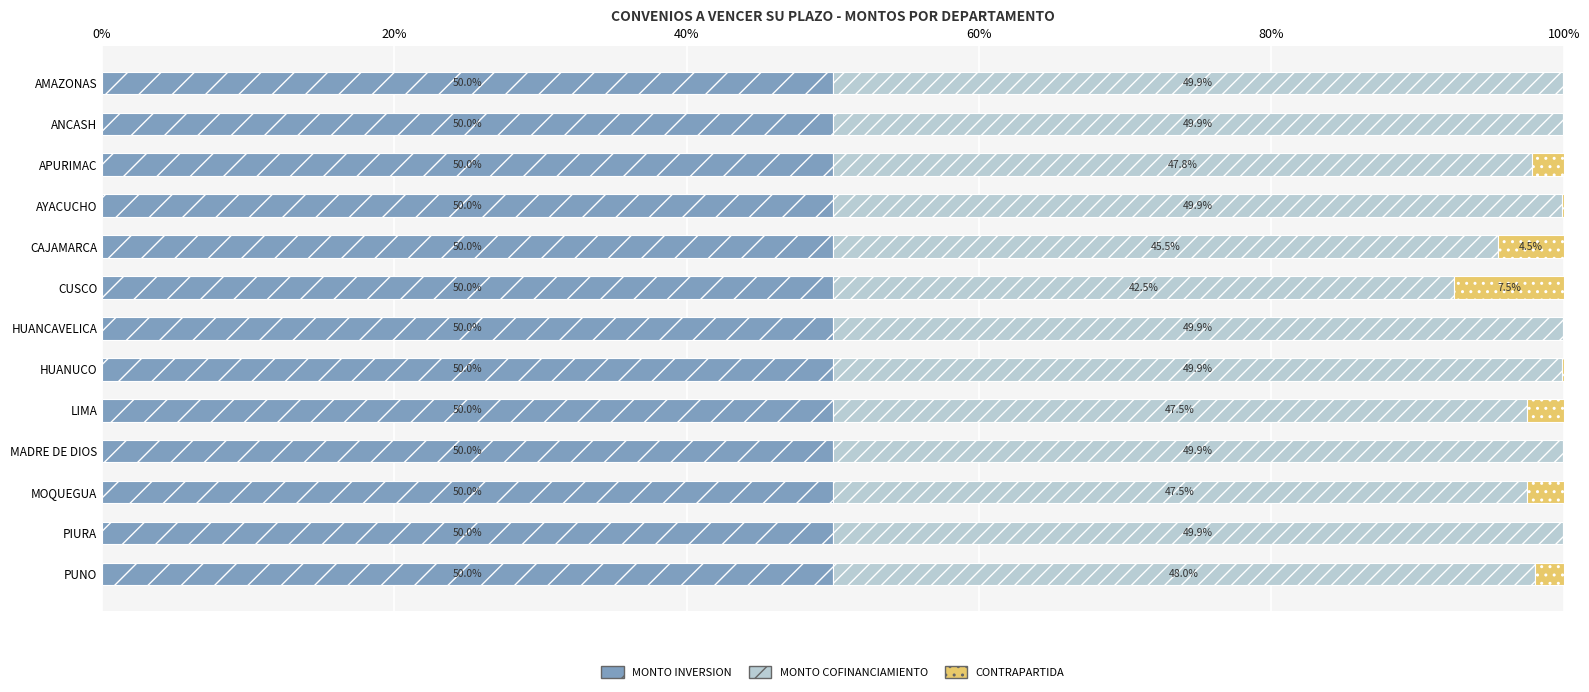

True or false: MONTO INVERSION has a value of 18.5 at MADRE DE DIOS.

False